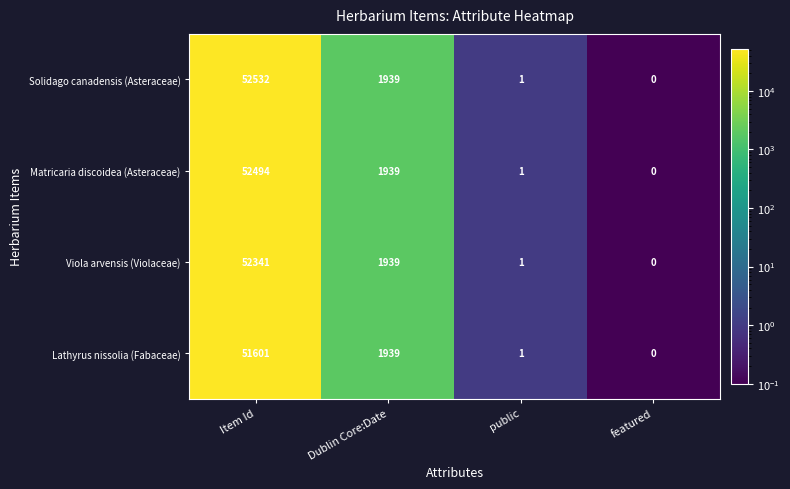

What is the spread (max minus min) of values at Item Id?

931